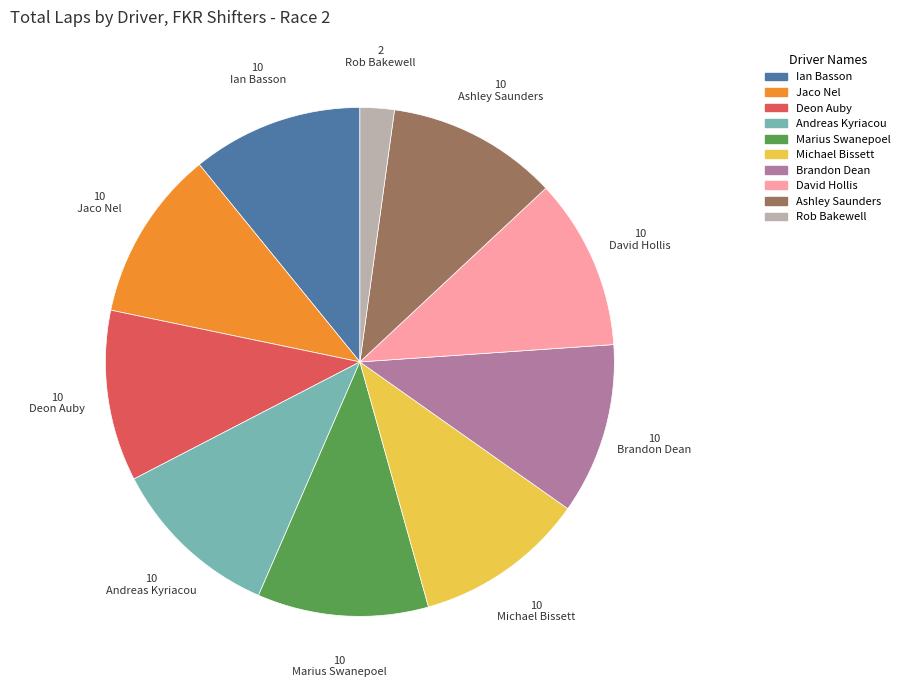

Is there a majority slice in this chart?

No